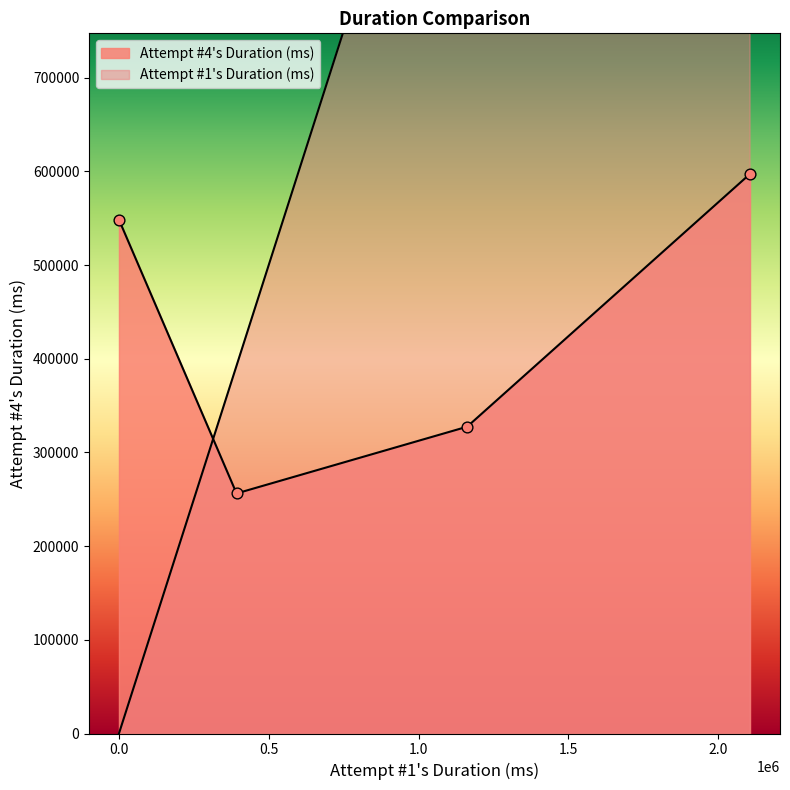

Which series has the largest Y range (max minus min)?

Attempt #1's Duration (ms)